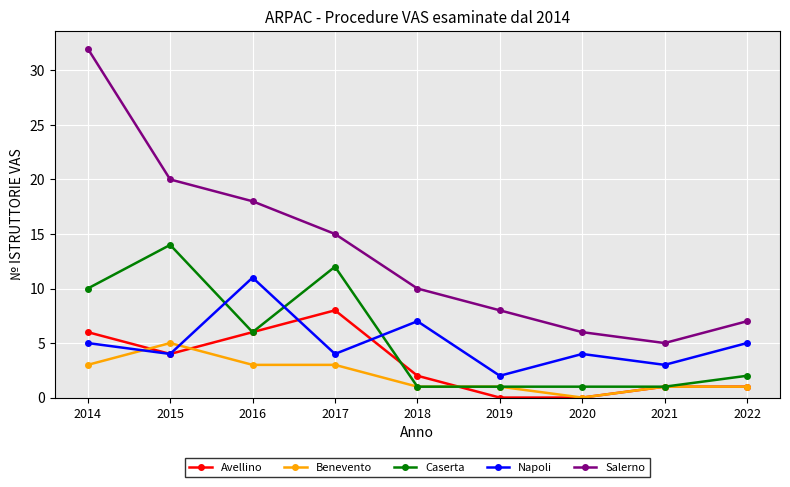

What value does the Avellino series have at 2014?

6